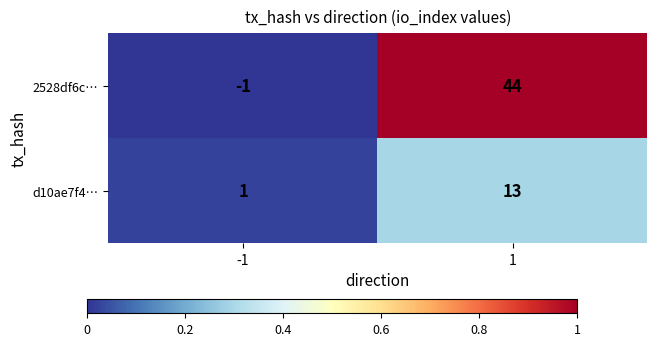

What is the total value across all series at 1?

57